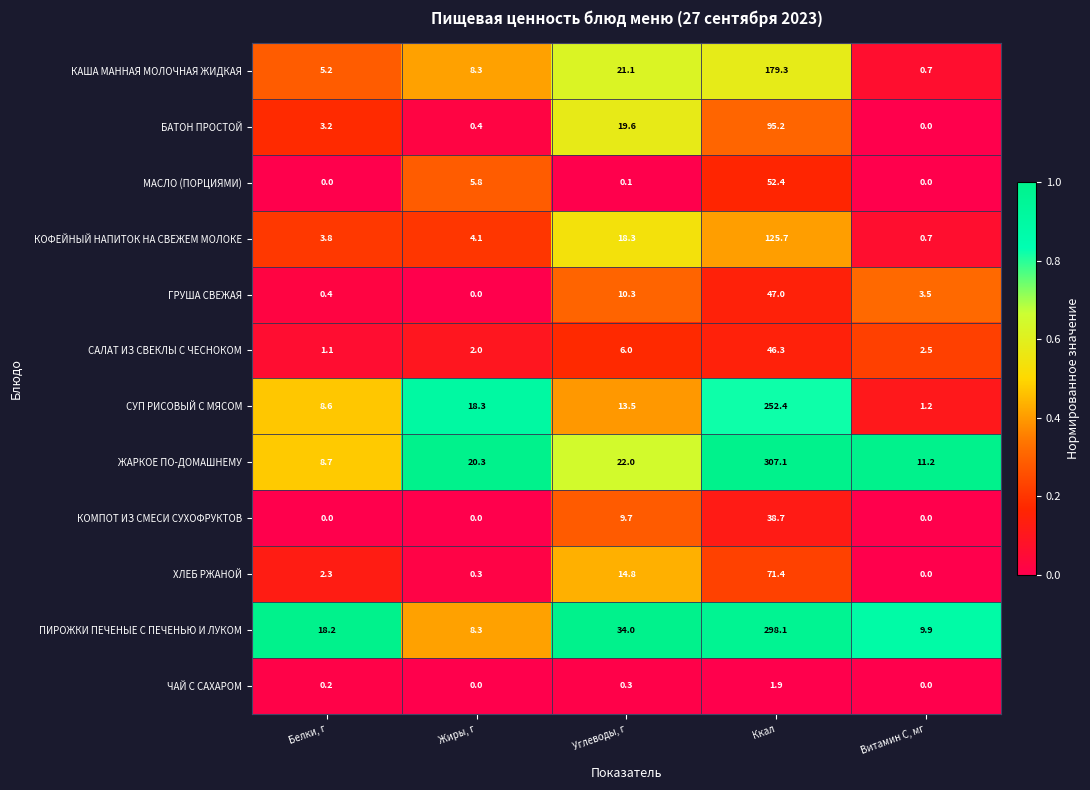

What is the difference between the maximum and minimum values in the ЖАРКОЕ ПО-ДОМАШНЕМУ series?

298.4